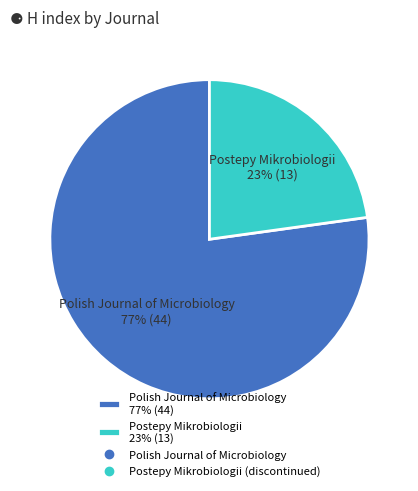

To the nearest percent, what percentage of the pie is Postepy Mikrobiologii 23% (13)?

23%